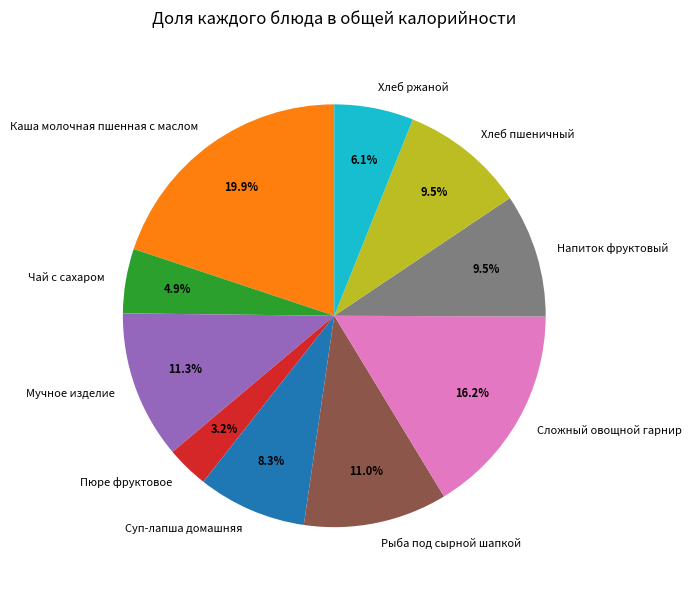

Which category has the biggest portion of the pie?

Каша молочная пшенная с маслом